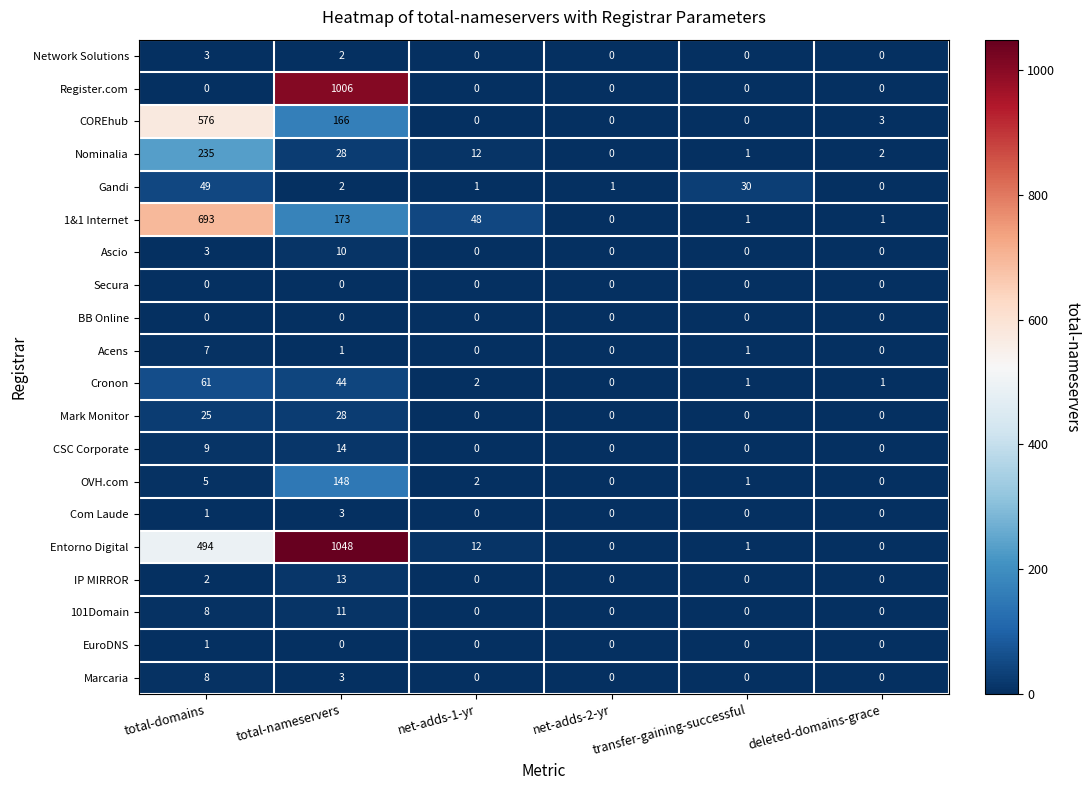

What is the difference between the second highest and second lowest values in the 1&1 Internet series?

172